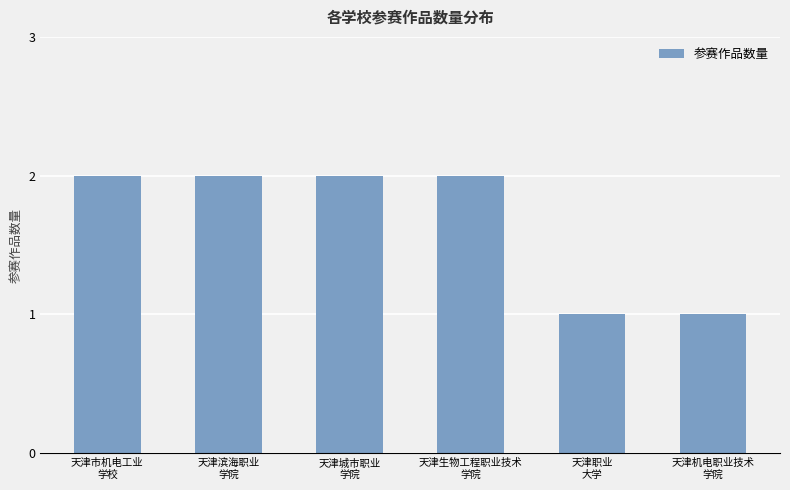

What is the difference between the second highest and second lowest values?

1